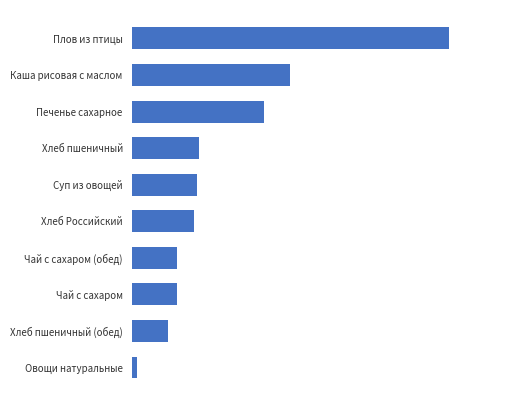

At which category does the chart reach its peak across all series?

Плов из птицы